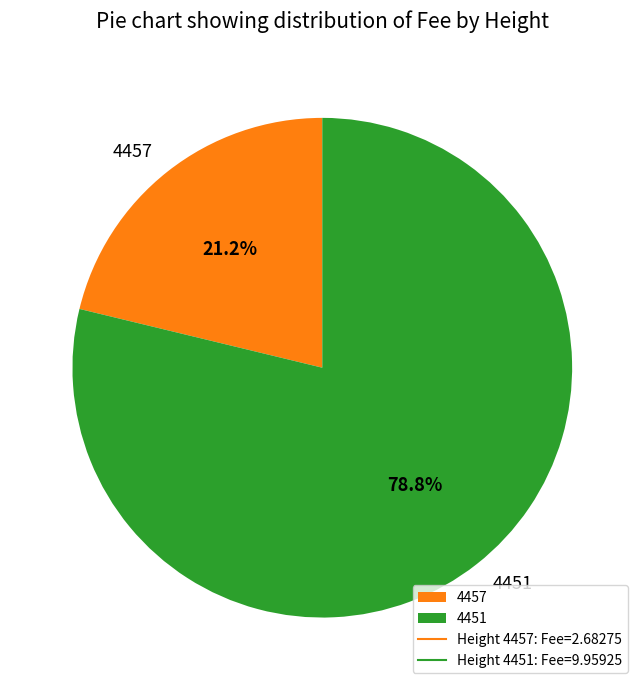

Does 4451 represent more than half of the total?

Yes